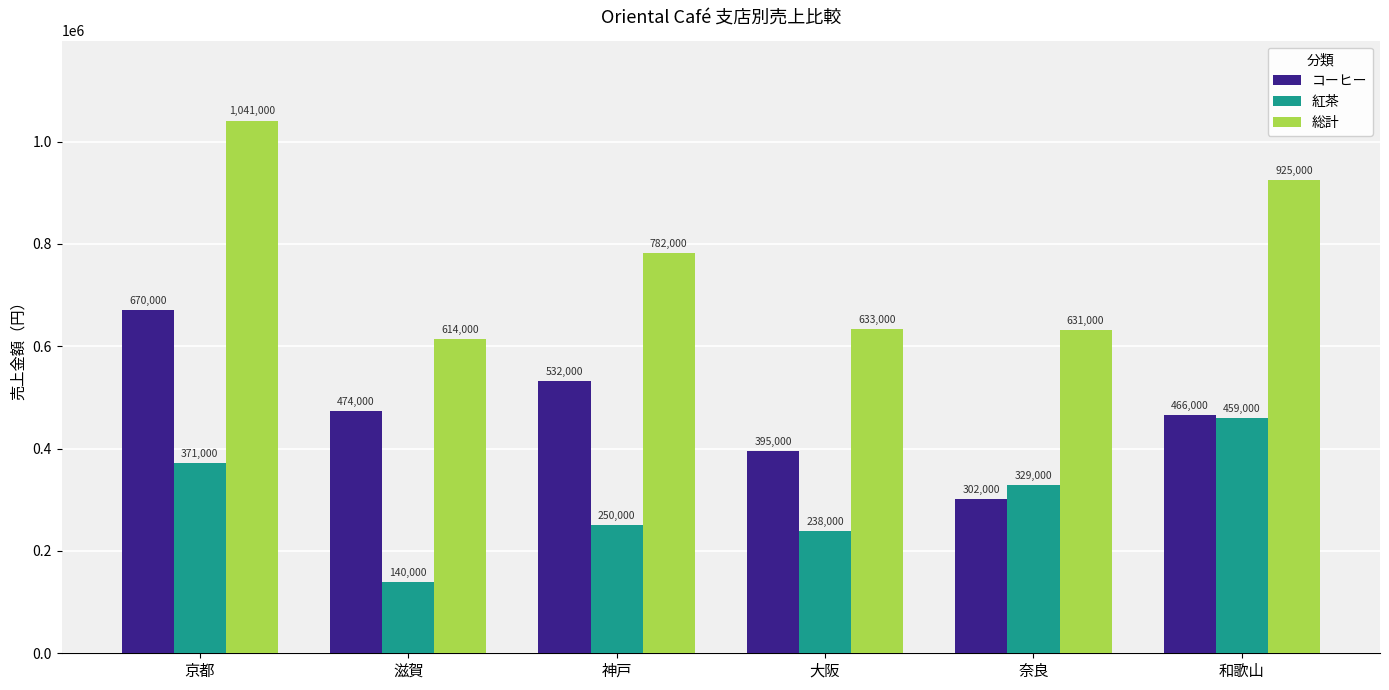

Rank the series by their maximum value, from highest to lowest.

総計, コーヒー, 紅茶